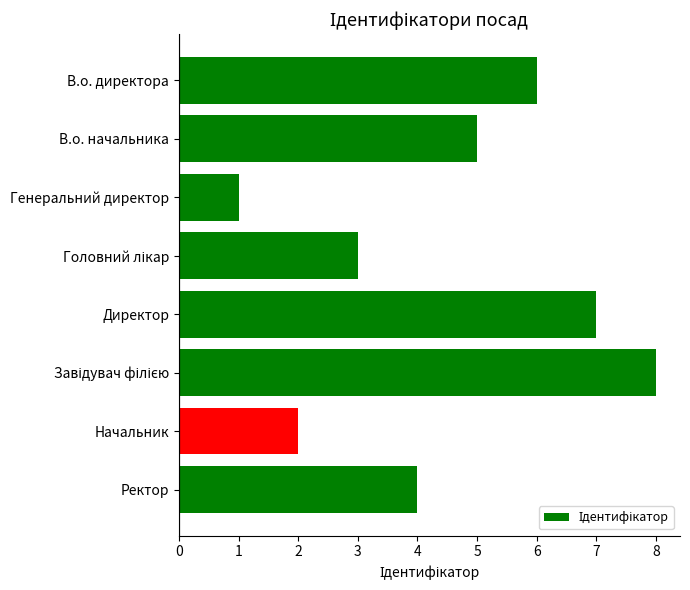

Between В.о. директора and В.о. начальника, which is larger?

В.о. директора